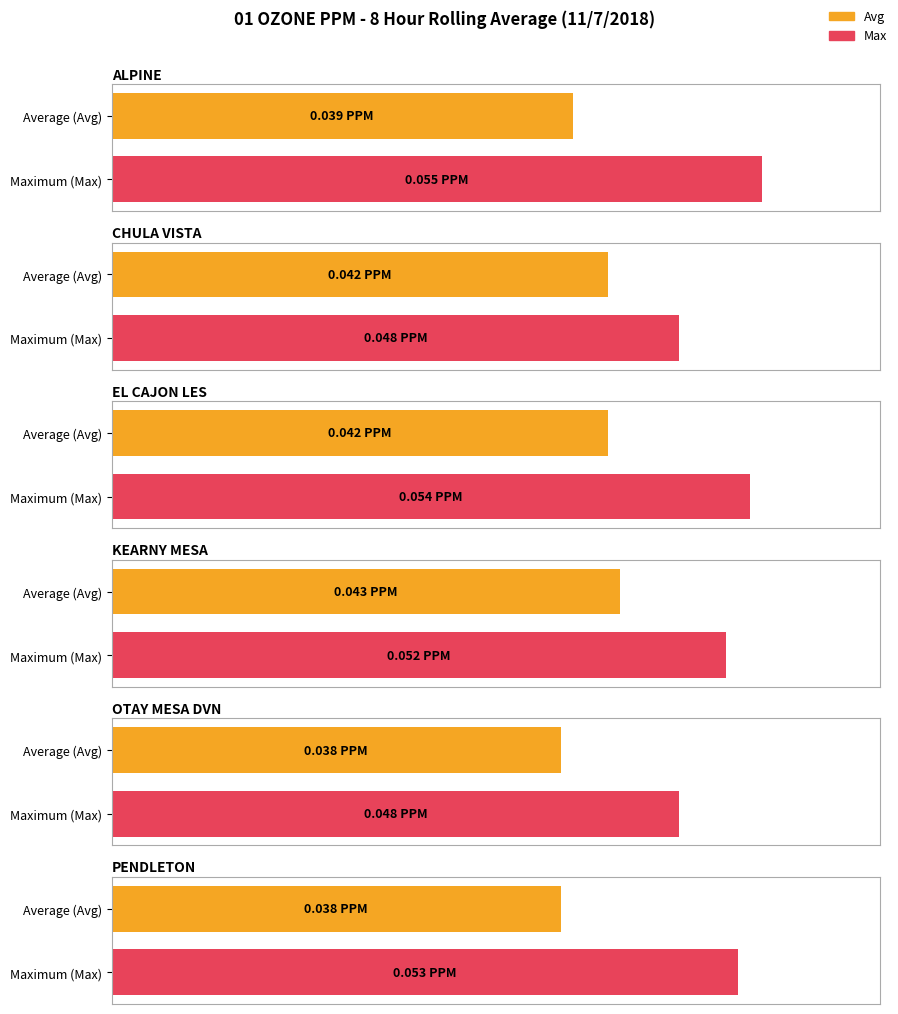

Does the chart contain any negative values?

No